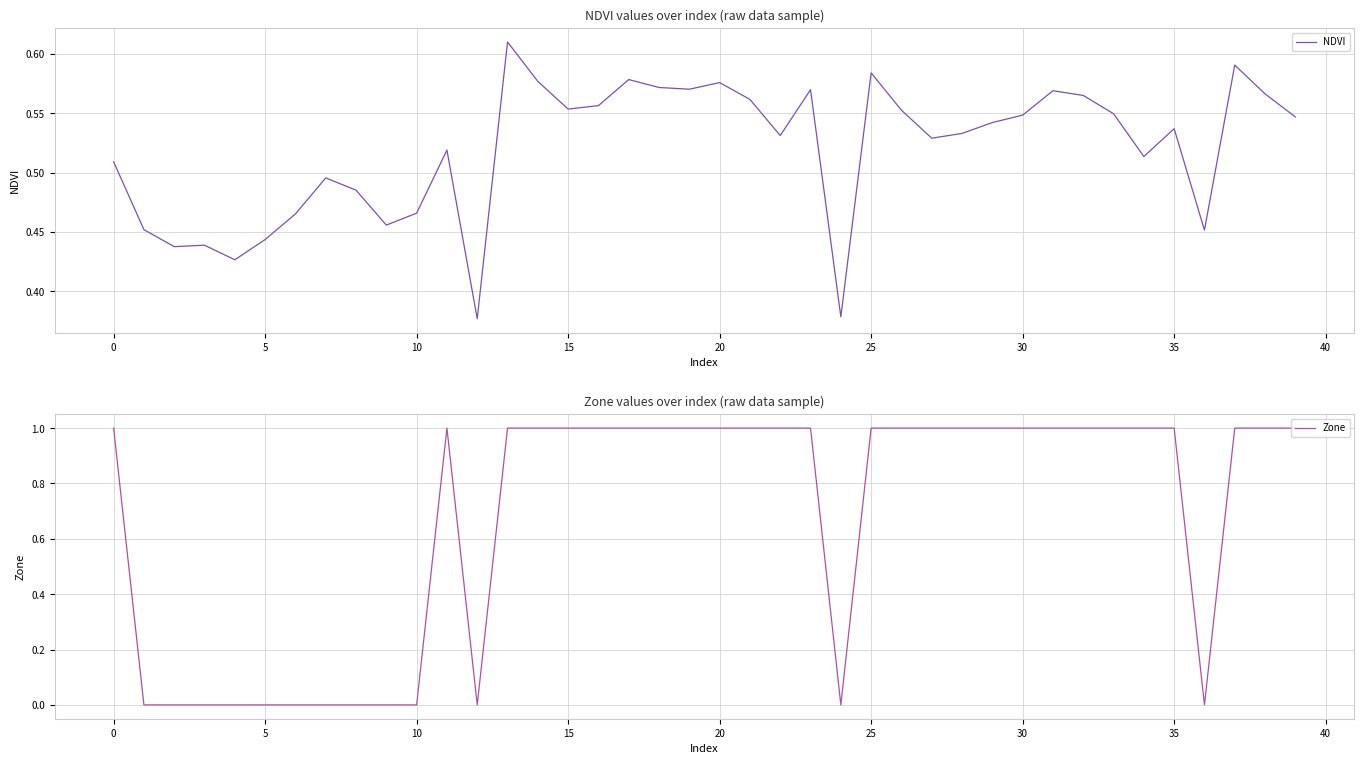

True or false: NDVI has more than 1 interior local peaks.

True